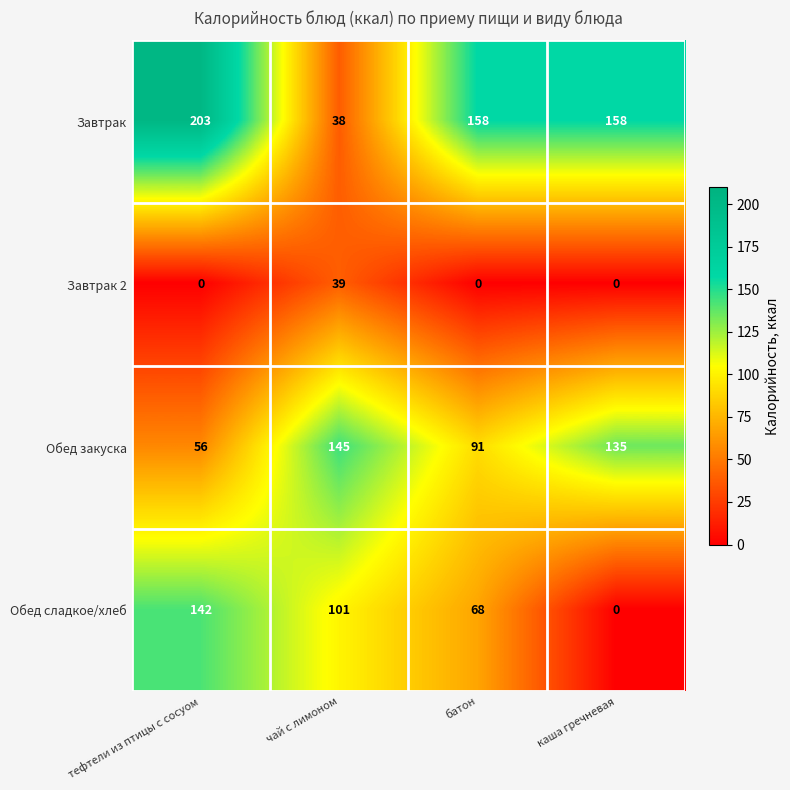

What is the maximum value shown in the chart?

203